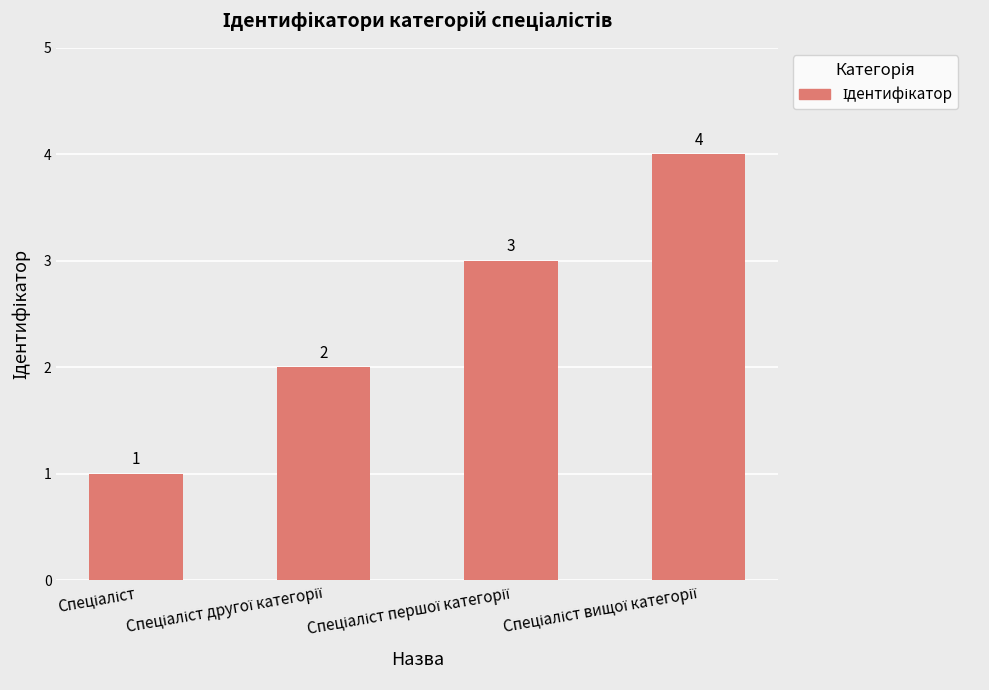

What is the value of the 1st bar from the left?

1